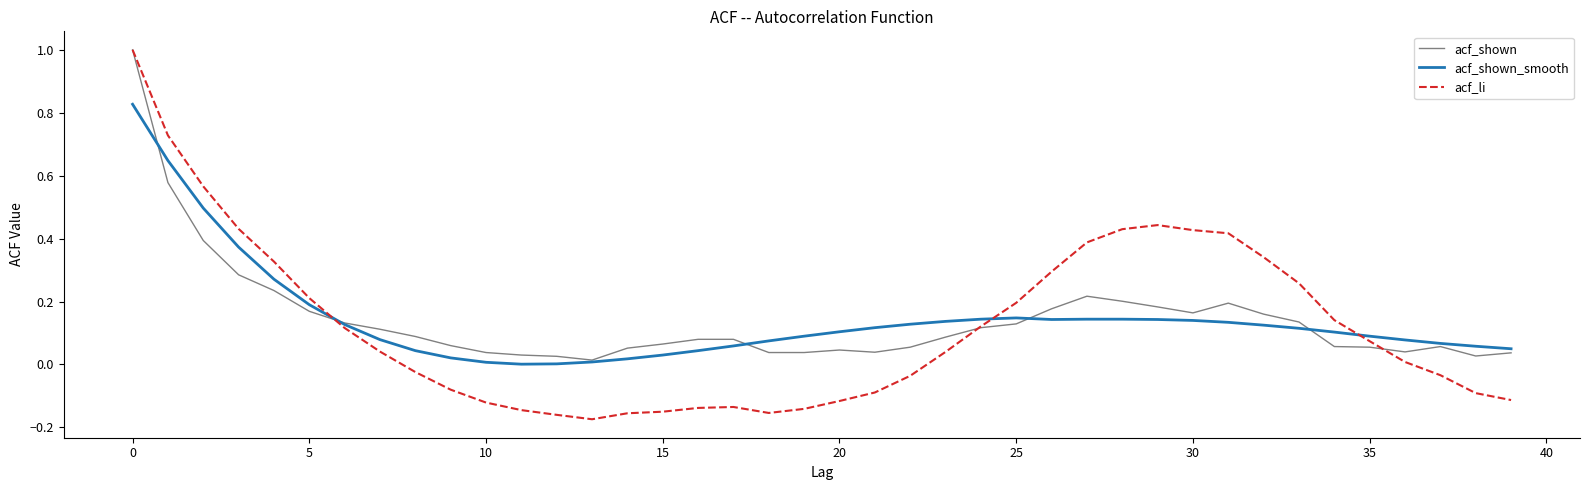

What is the maximum value shown in the chart?

1.0